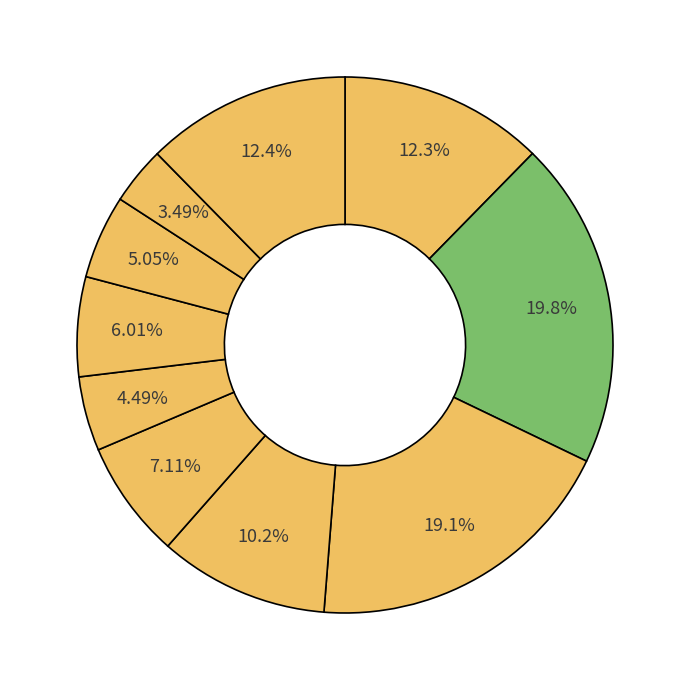

Count the number of slices in the pie.

10